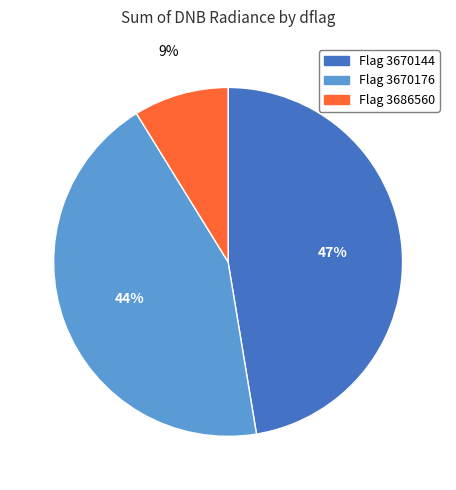

How many slices are in this pie chart?

3